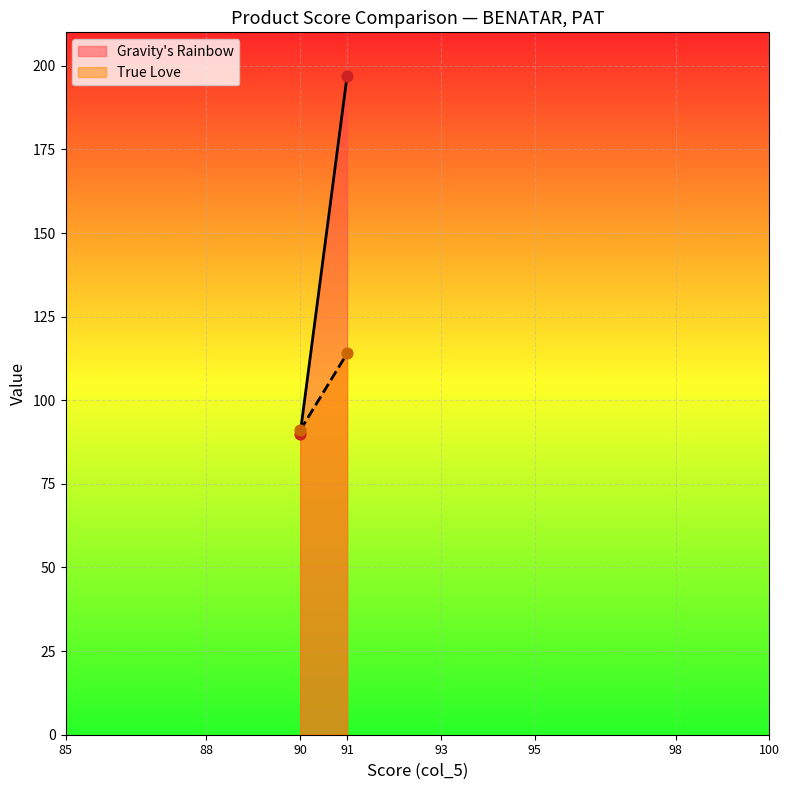

Which series has the largest Y range (max minus min)?

Gravity's Rainbow